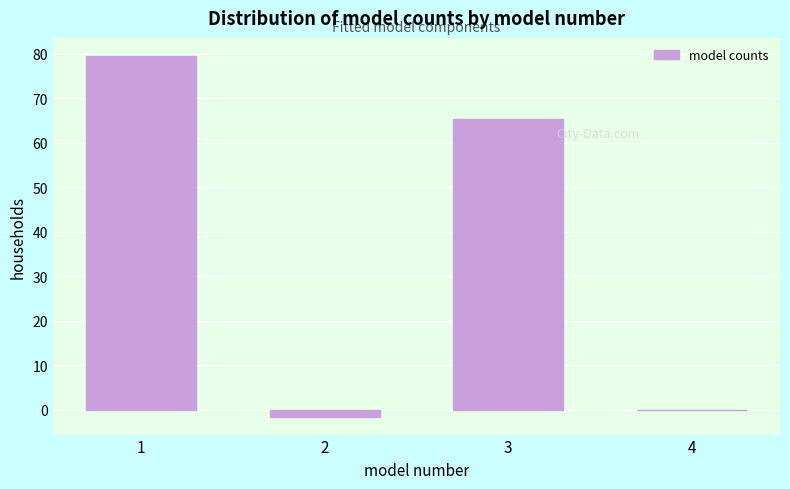

Reading left to right, extract all data points from this chart.

1=79.5	2=-1.6	3=65.3	4=0.0